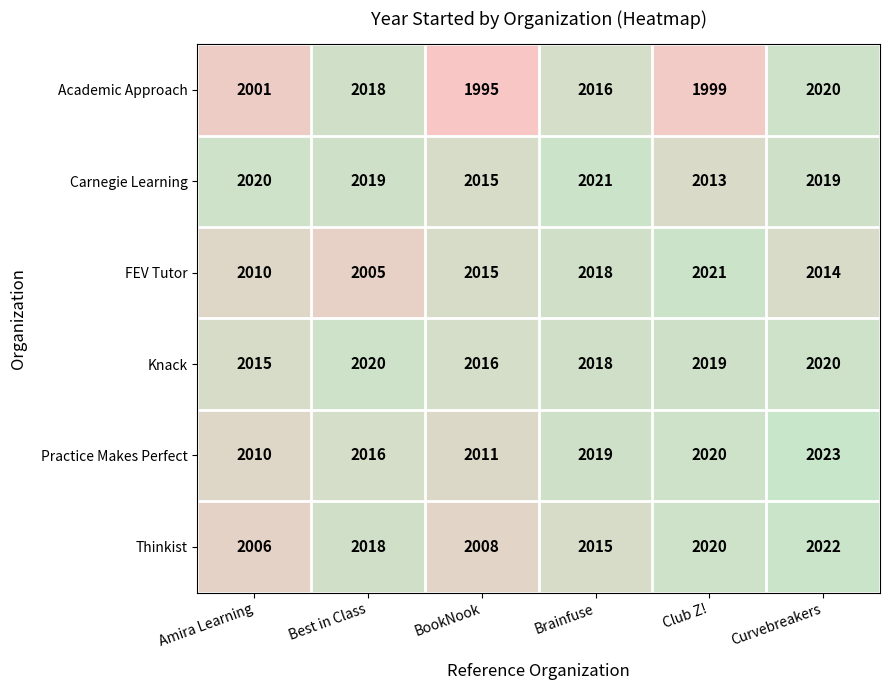

List the labels in order of Practice Makes Perfect value, largest first.

Curvebreakers, Club Z!, Brainfuse, Best in Class, BookNook, Amira Learning